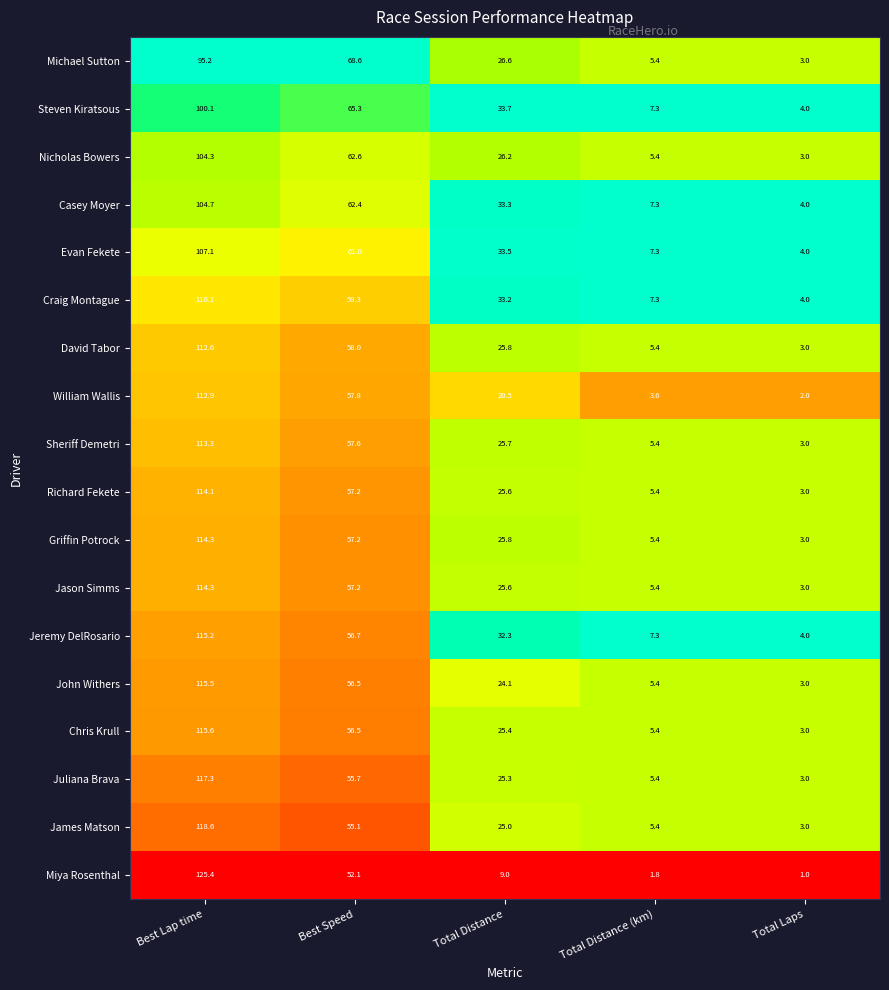

What is the average value of the Craig Montague series?

42.8